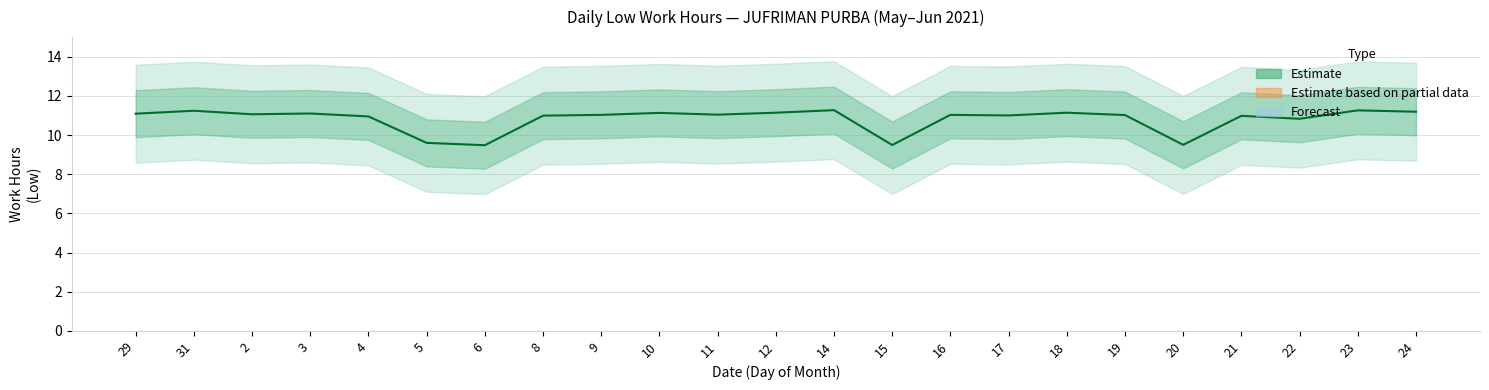

What is the label of the 23rd point from the right?

29